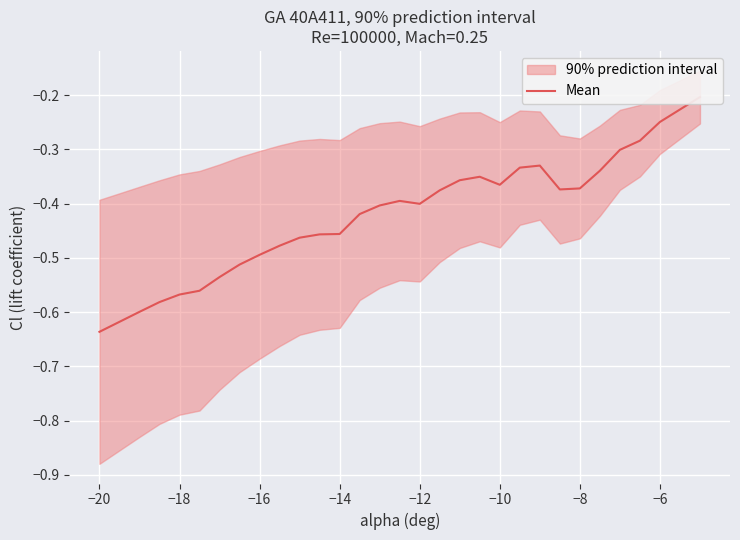

What is the value of the 19th point from the left?

-0.4